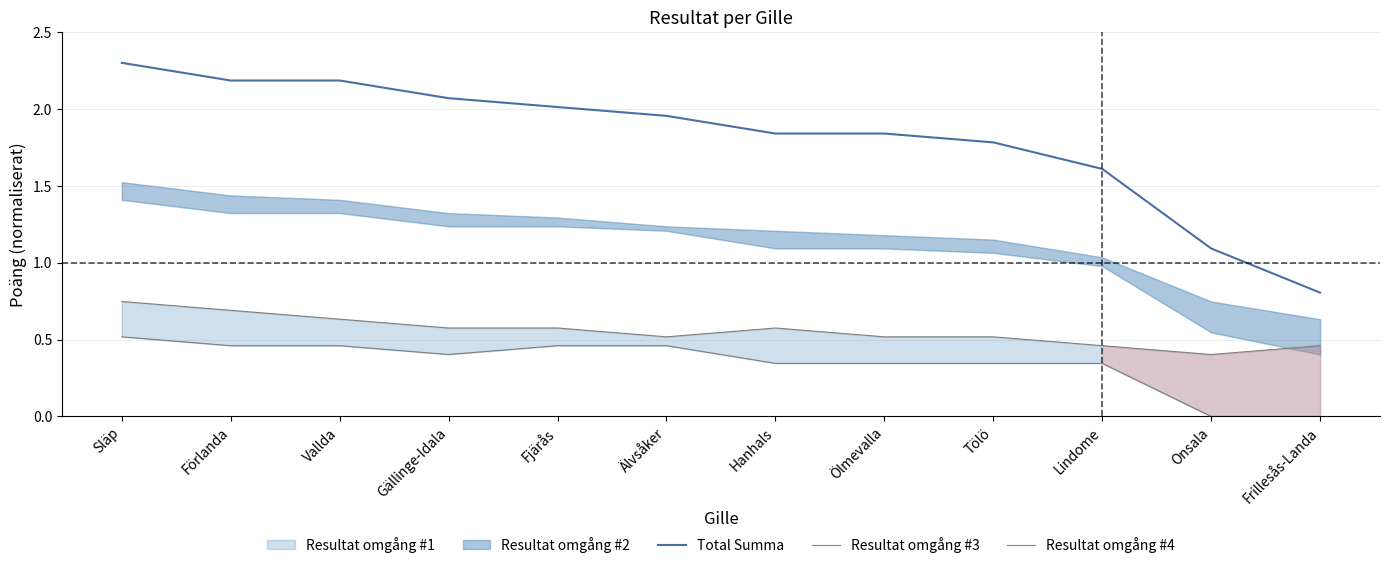

Reading left to right, transcribe all the data shown in this chart.

Total Summa: Släp=2.3	Förlanda=2.2	Vallda=2.2	Gällinge-Idala=2.1	Fjärås=2.0	Älvsåker=2.0	Hanhals=1.8	Ölmevalla=1.8	Tölö=1.8	Lindome=1.6	Onsala=1.1	Frillesås-Landa=0.8
Resultat omgång #3: Släp=0.7	Förlanda=0.7	Vallda=0.6	Gällinge-Idala=0.6	Fjärås=0.6	Älvsåker=0.5	Hanhals=0.6	Ölmevalla=0.5	Tölö=0.5	Lindome=0.5	Onsala=0.4	Frillesås-Landa=0.5
Resultat omgång #4: Släp=0.5	Förlanda=0.5	Vallda=0.5	Gällinge-Idala=0.4	Fjärås=0.5	Älvsåker=0.5	Hanhals=0.3	Ölmevalla=0.3	Tölö=0.3	Lindome=0.3	Onsala=0.0	Frillesås-Landa=0.0